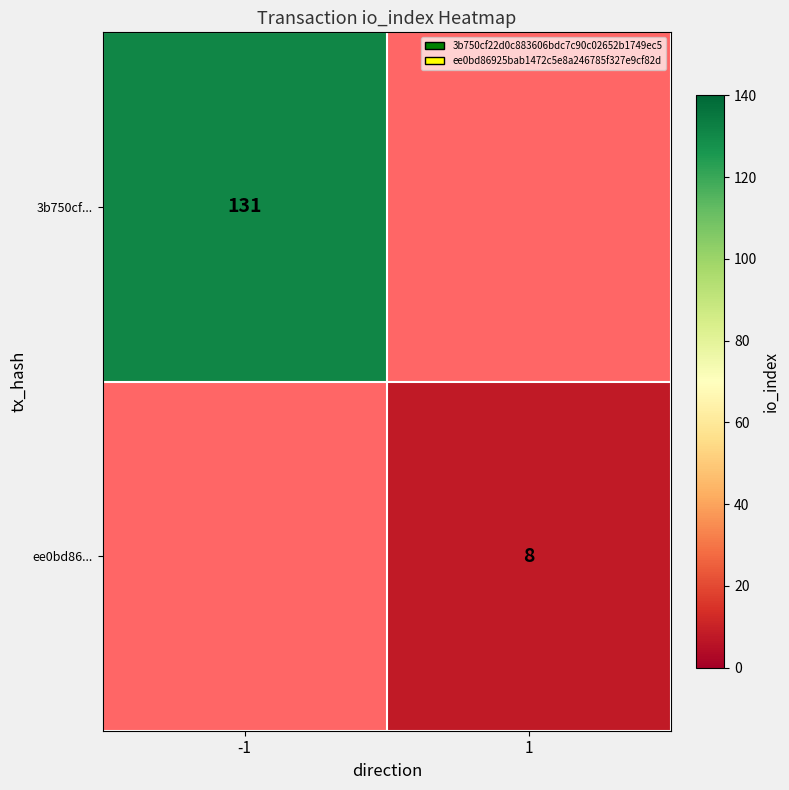

The value of 3b750cf... at -1 is 131. True or false?

True